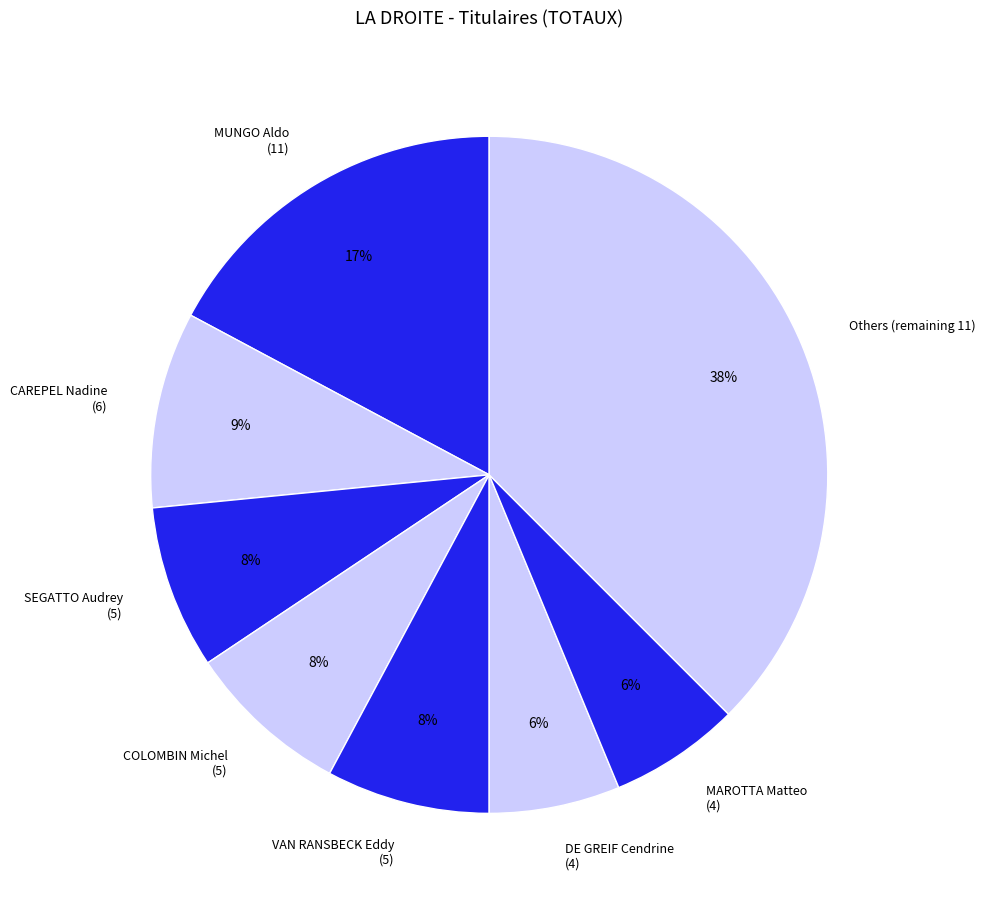

What is the largest slice in the pie chart?

Others (remaining 11)